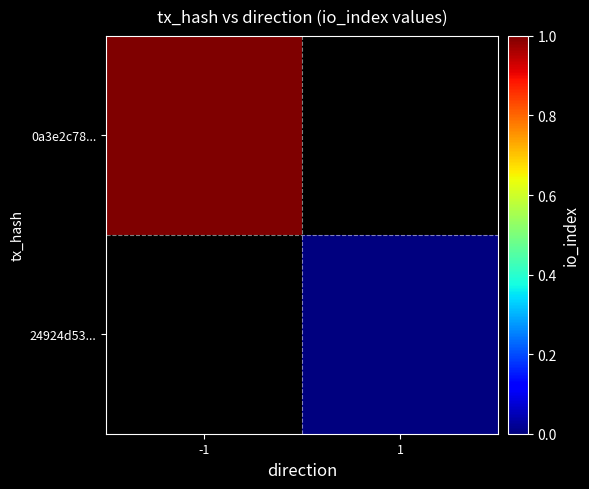

How many distinct data groups are displayed?

2